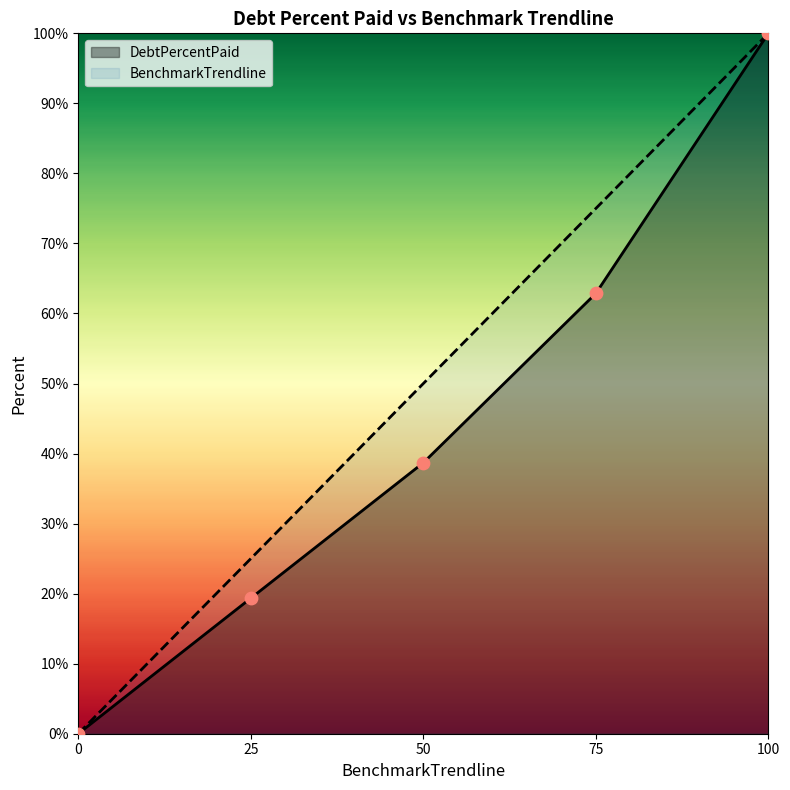

What are all the series names shown in the legend?

DebtPercentPaid, BenchmarkTrendline